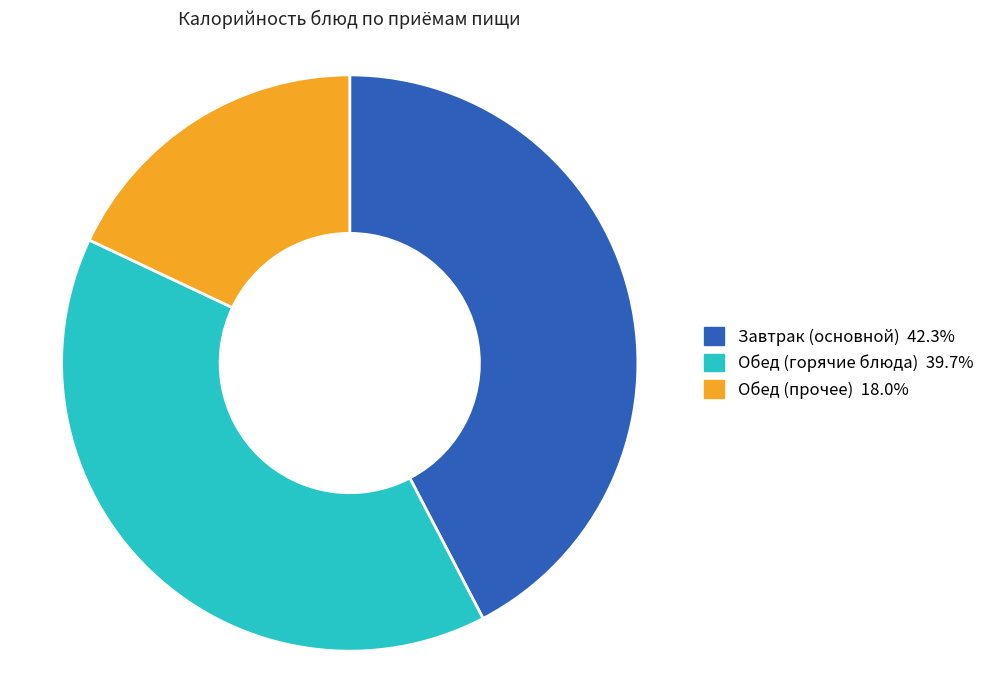

Is there a majority slice in this chart?

No